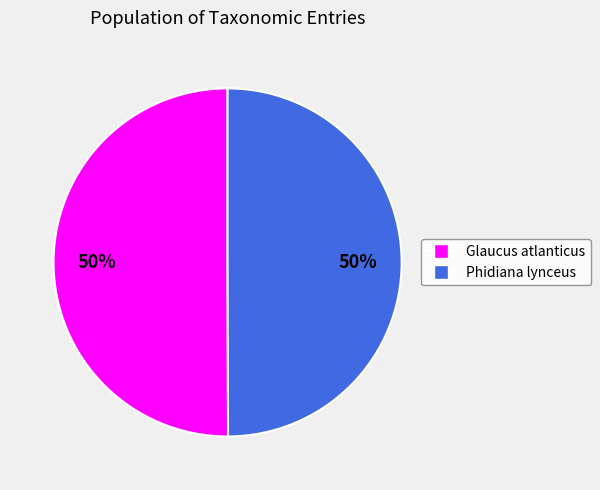

To the nearest percent, what is the average slice percentage?

50%